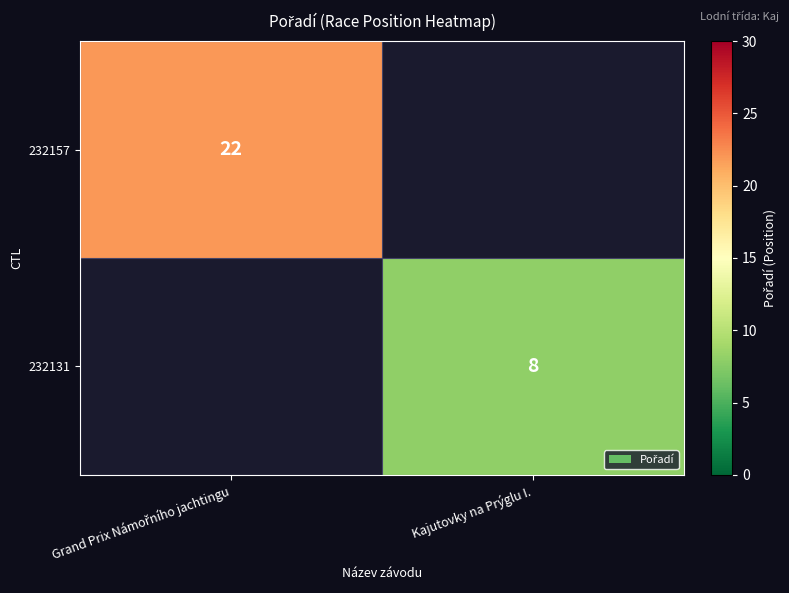

Is it true that 232131 equals 8 at Kajutovky na Prýglu I.?

True